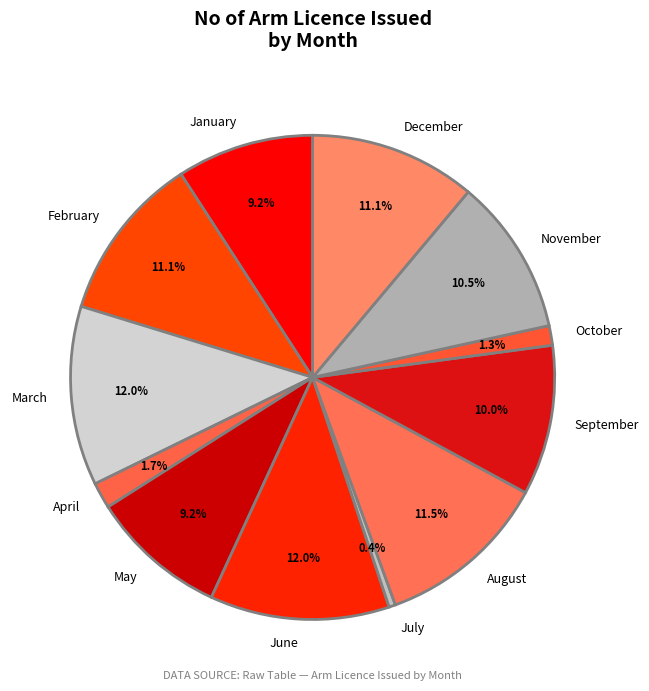

What is the total percentage of September and December?

21.1%